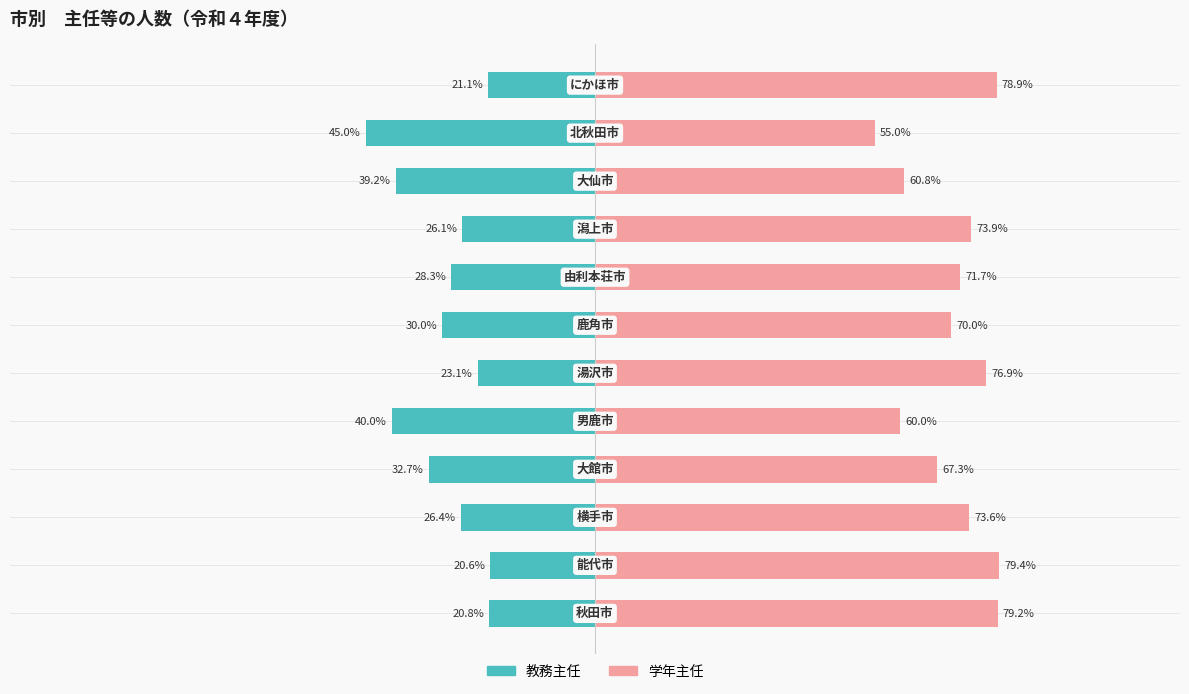

How many bars are there in each group?

2